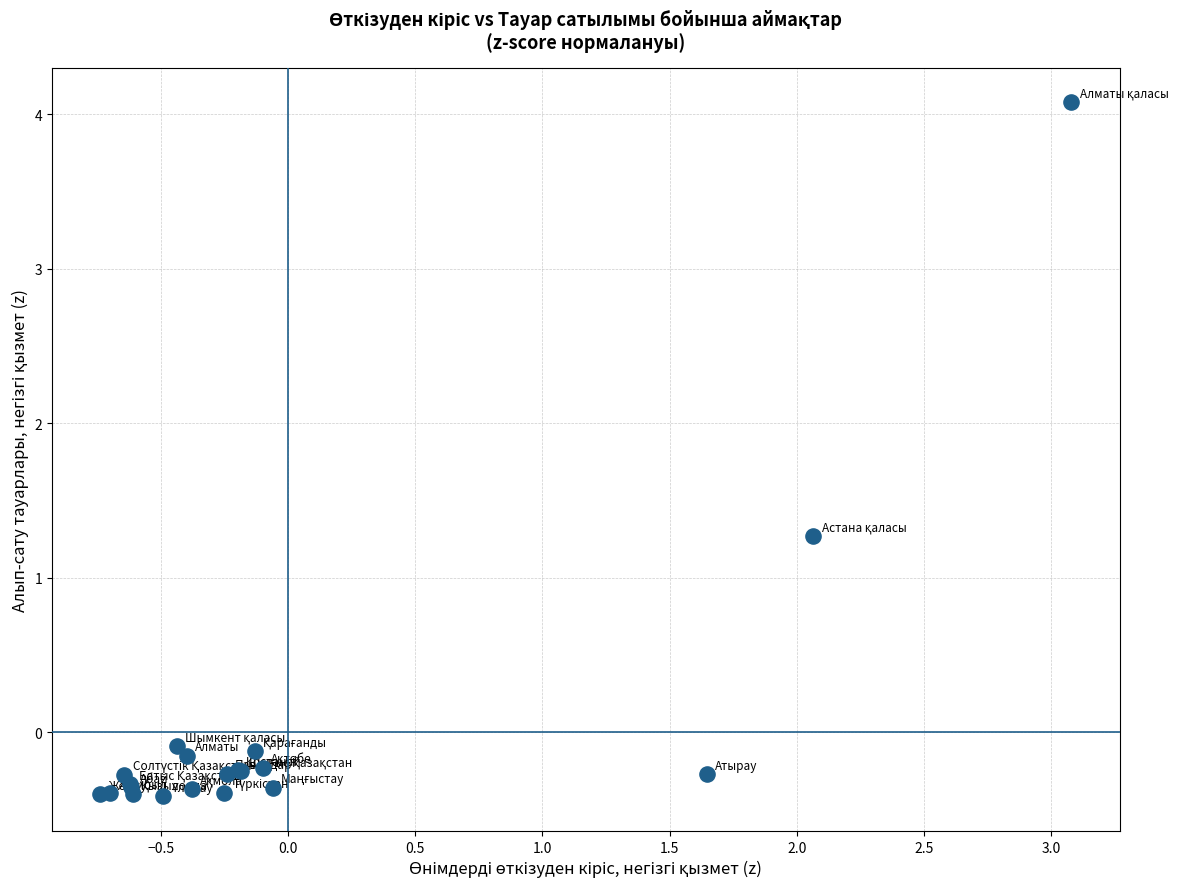

What Y value in the scatter plot is closest to 1?

1.3